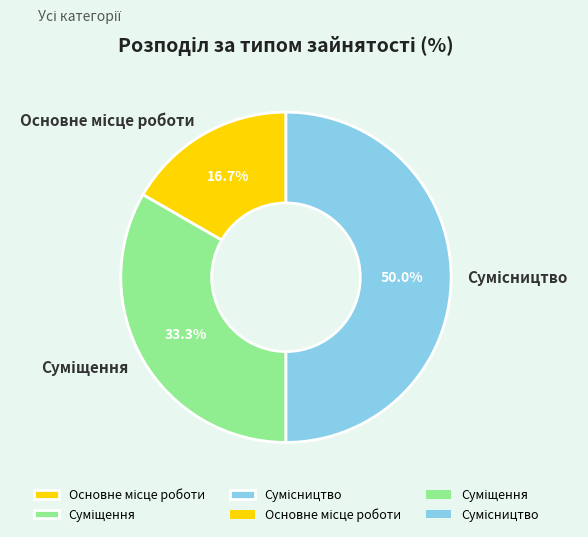

Is it true that Сумісництво is 50% of the pie?

True